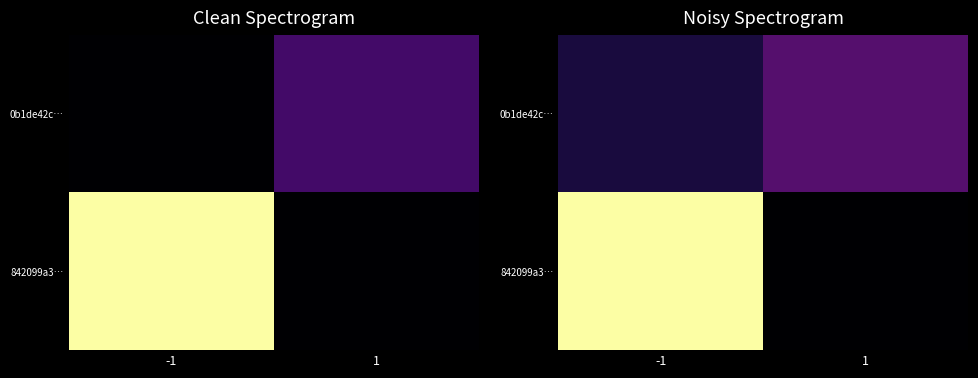

The value of 0b1de42c… at -1 is 2.8. True or false?

False